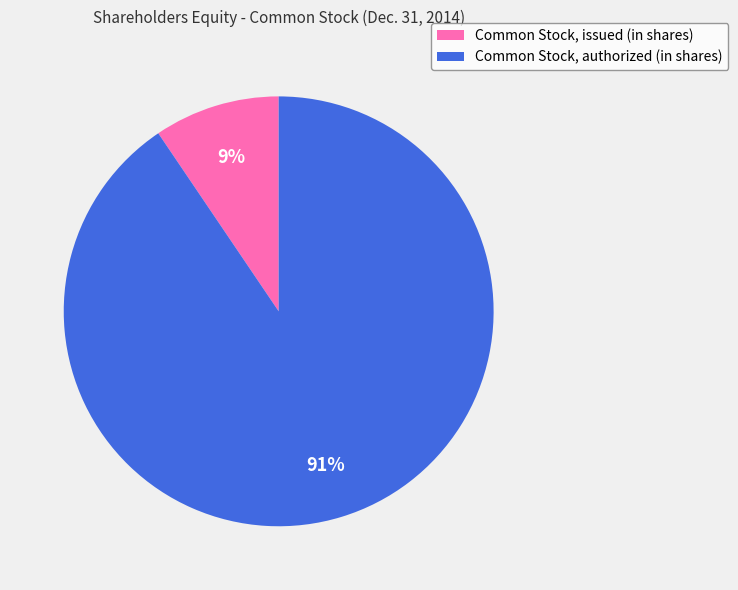

Combined, do Common Stock, issued (in shares) and Common Stock, authorized (in shares) account for over 50%?

Yes